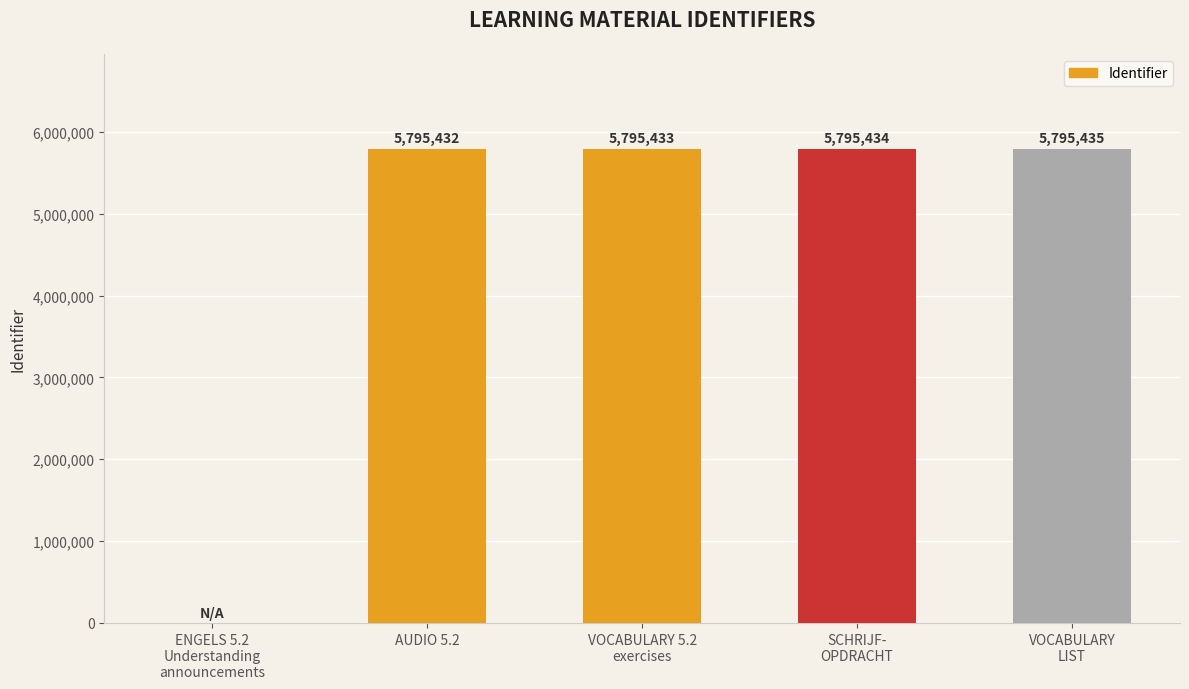

At which label is the value closest to 2897717?

AUDIO 5.2